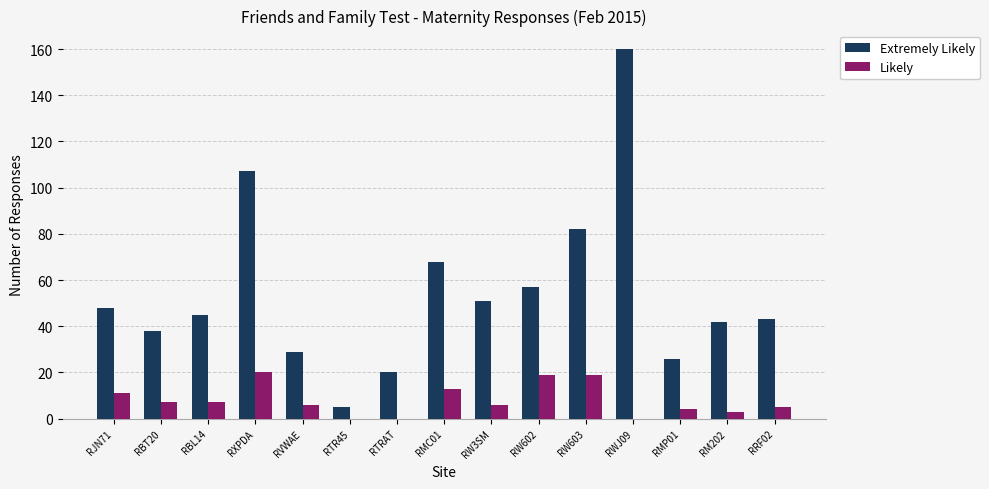

Which series has the largest range (max minus min)?

Extremely Likely